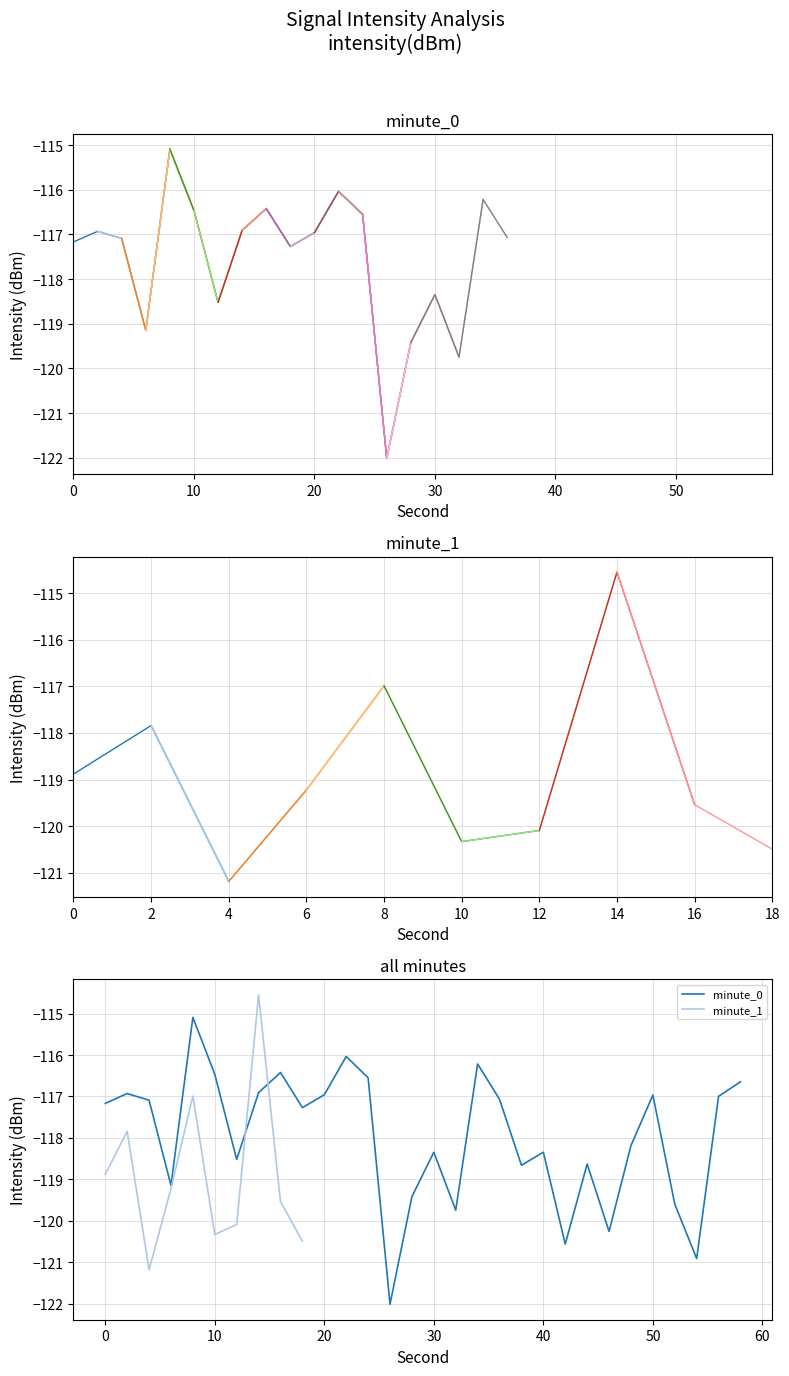

Where is minute_1 nearest to the value -117?

8